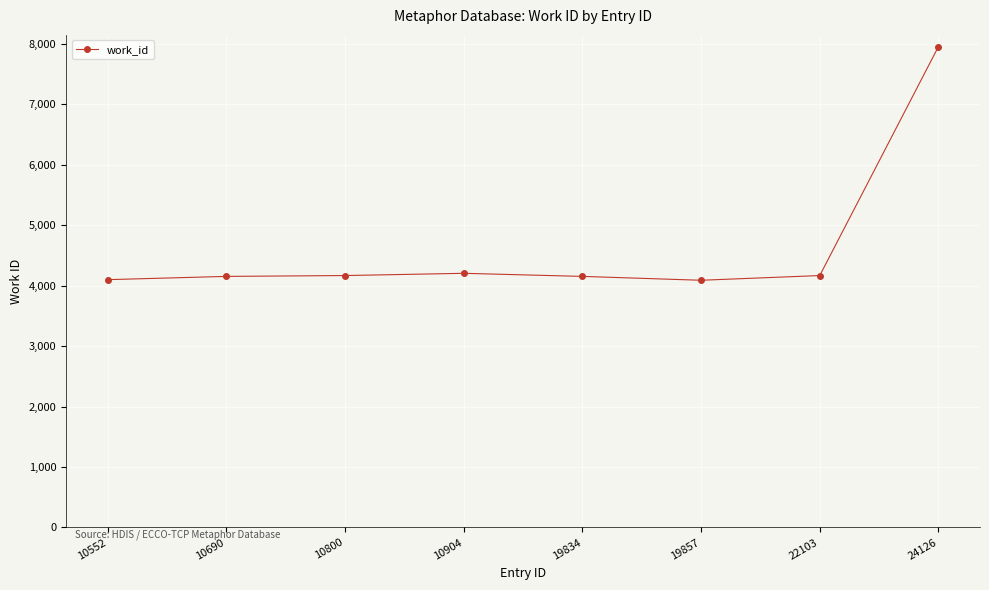

How many data points are less than 4167?

4